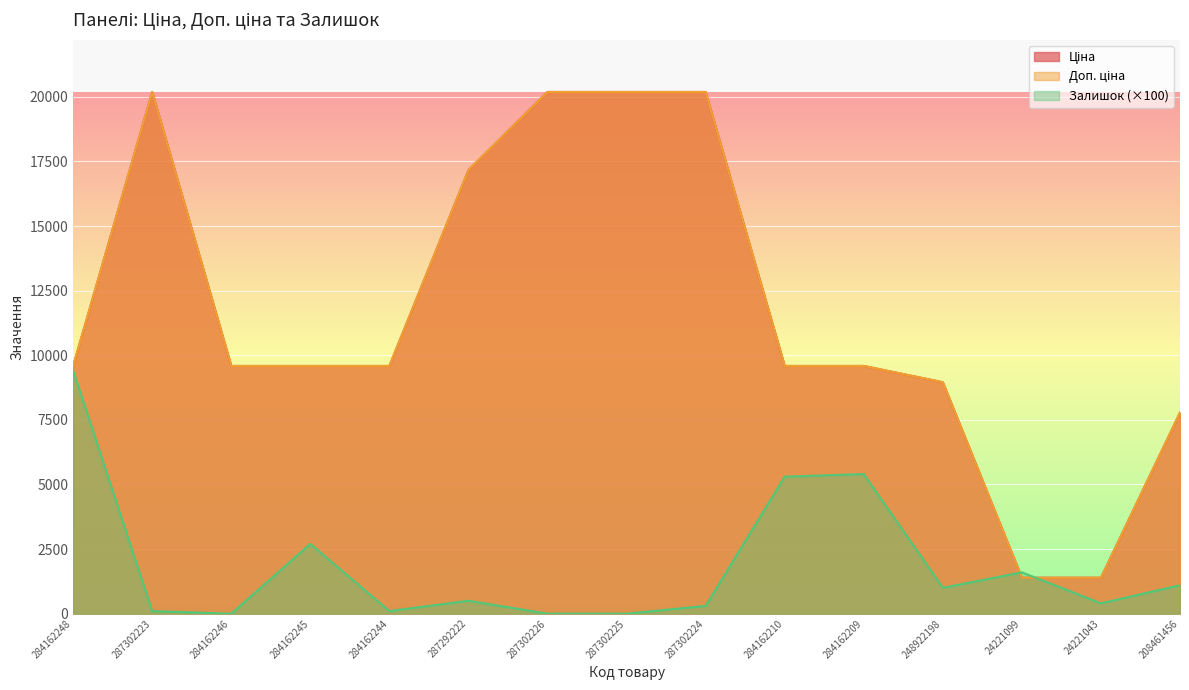

Which series has the widest spread of values?

Ціна